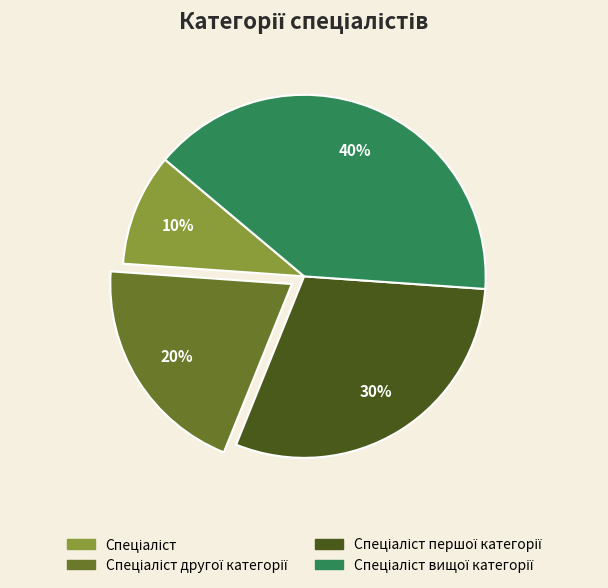

Is there any slice that represents more than half of the pie?

No